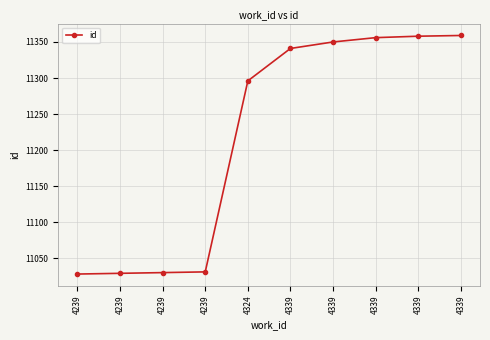

What is the ratio of the value at 4239 to the value at 4239?

1.0